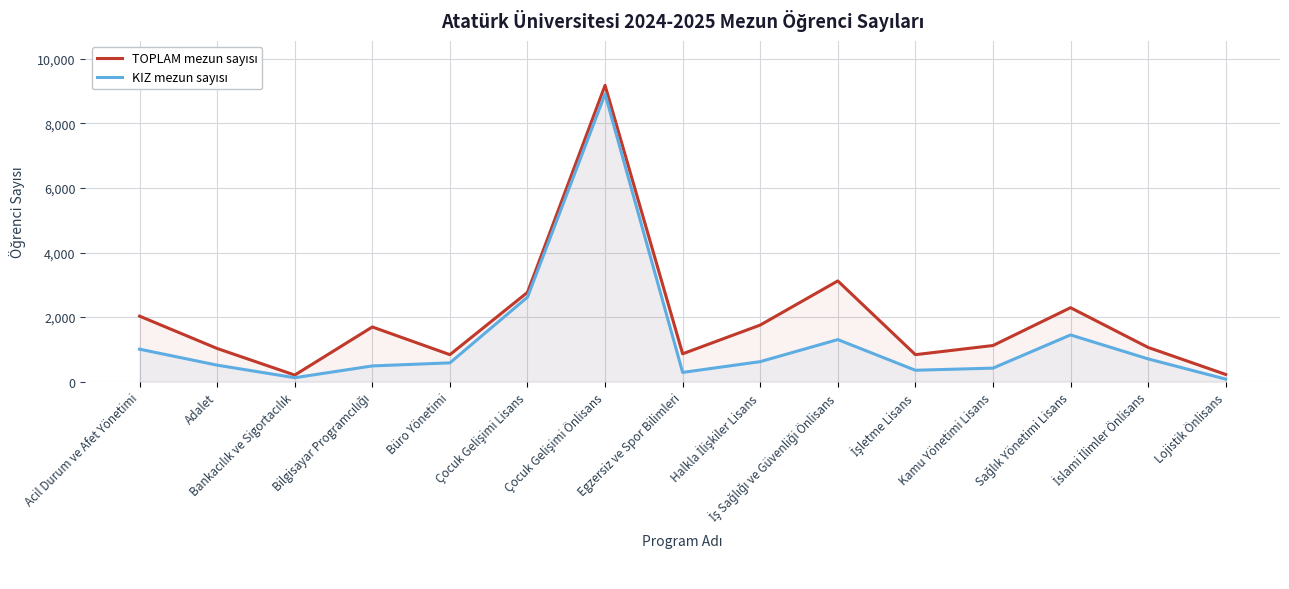

Between Acil Durum ve Afet Yönetimi and Çocuk Gelişimi Önlisans, which series saw the biggest shift?

KIZ mezun sayısı